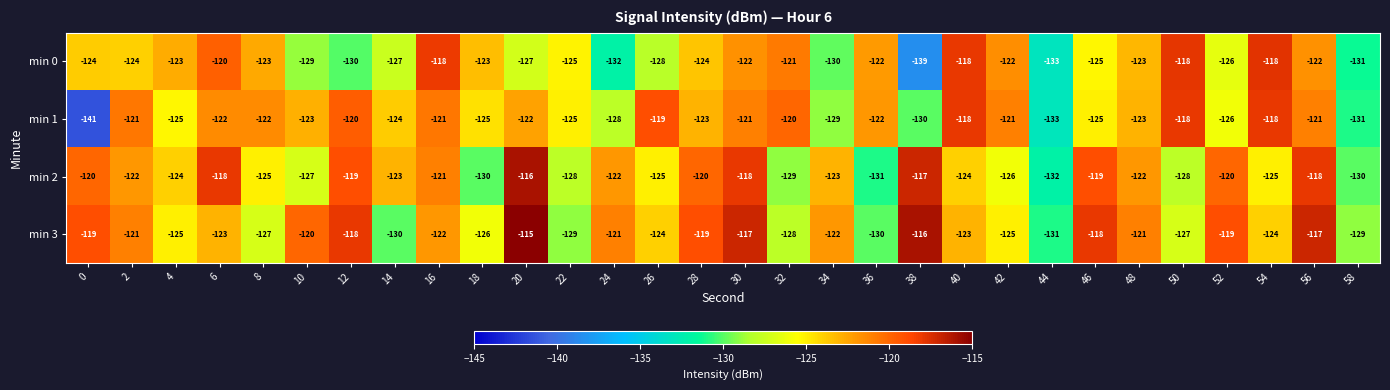

Between 28 and 46, which series saw the biggest shift?

min 1